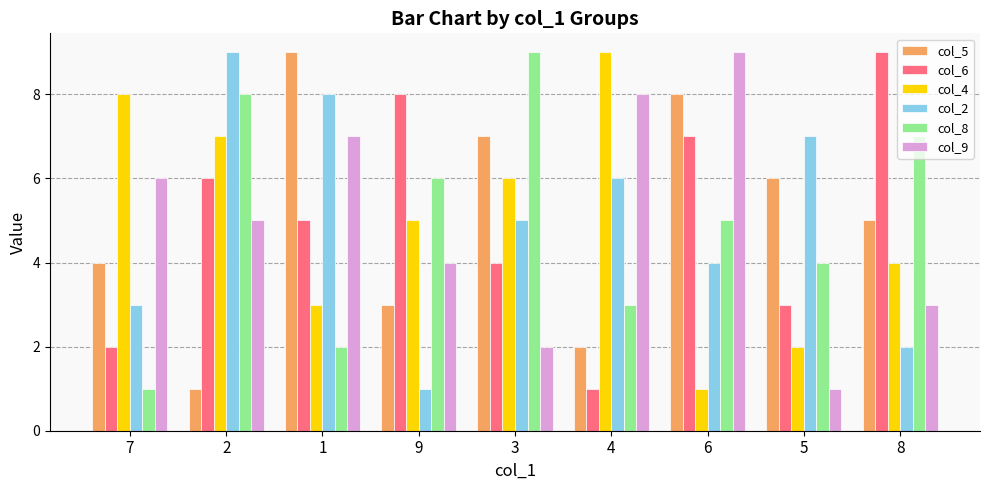

What is the difference between the highest and lowest values at 2?

8